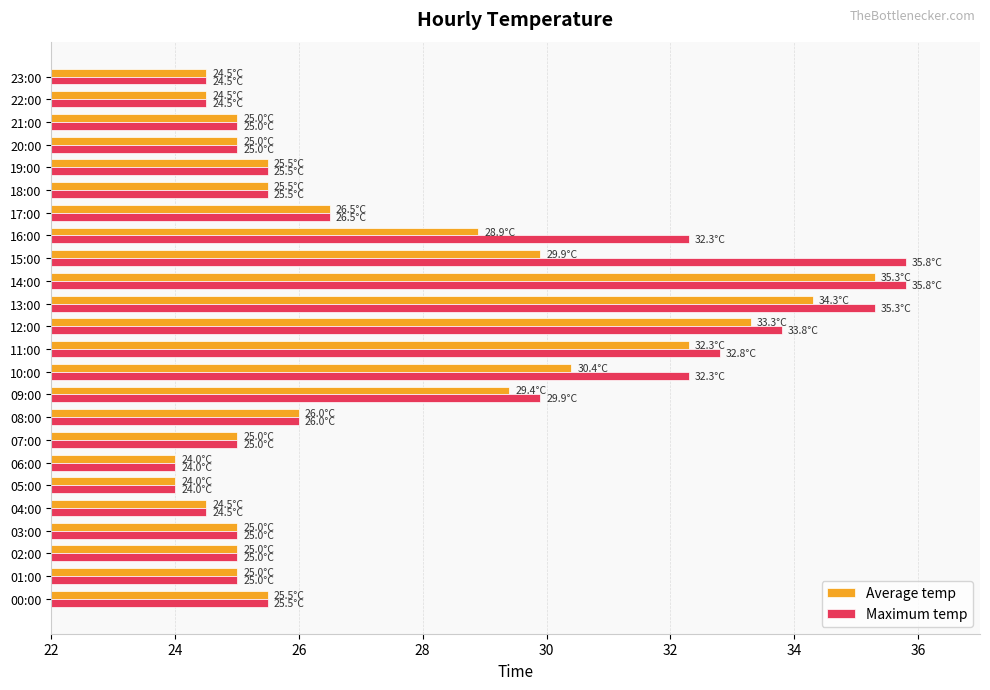

What is the average value of the Average temp series?

27.3